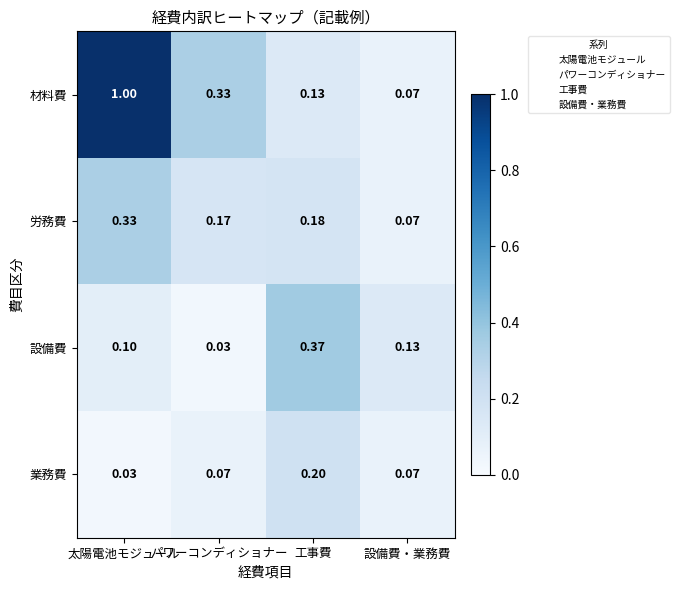

Rank the series by their maximum value, from lowest to highest.

業務費, 労務費, 設備費, 材料費